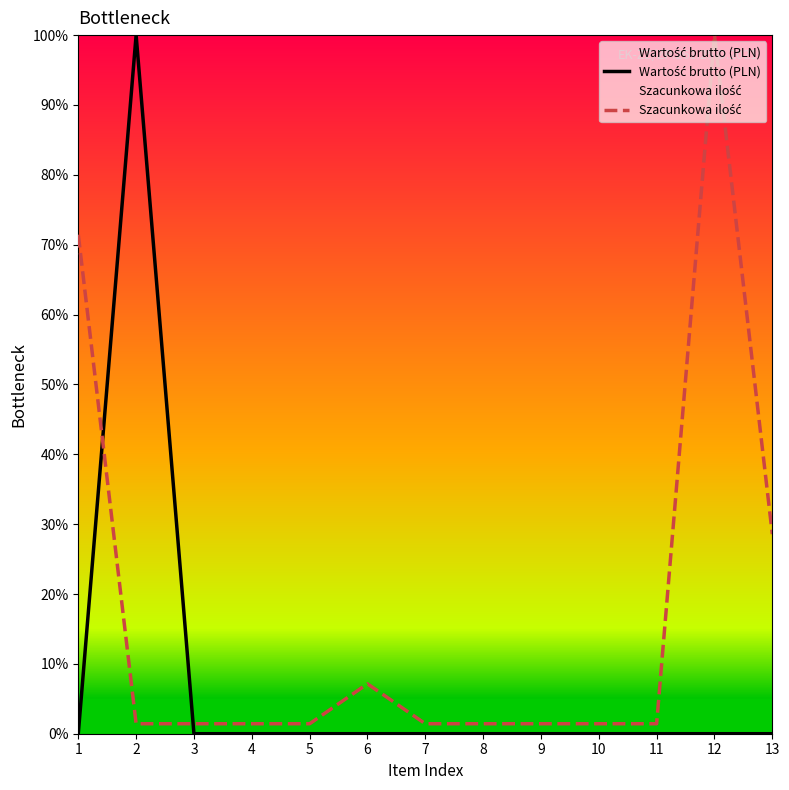

What is the average value of the Szacunkowa ilość series?

16.9